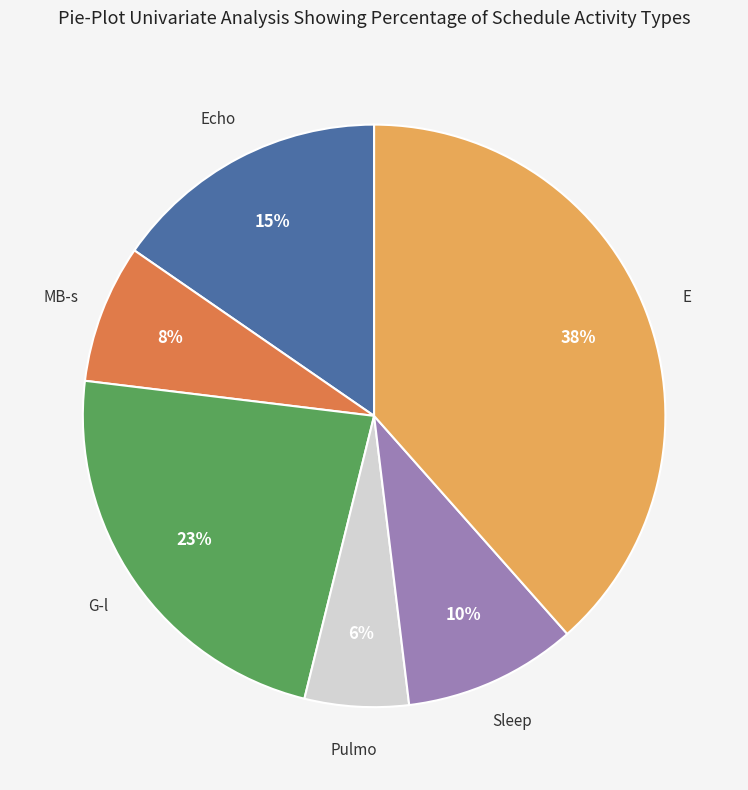

What is the ratio of the value at G-l to the value at E?

0.6